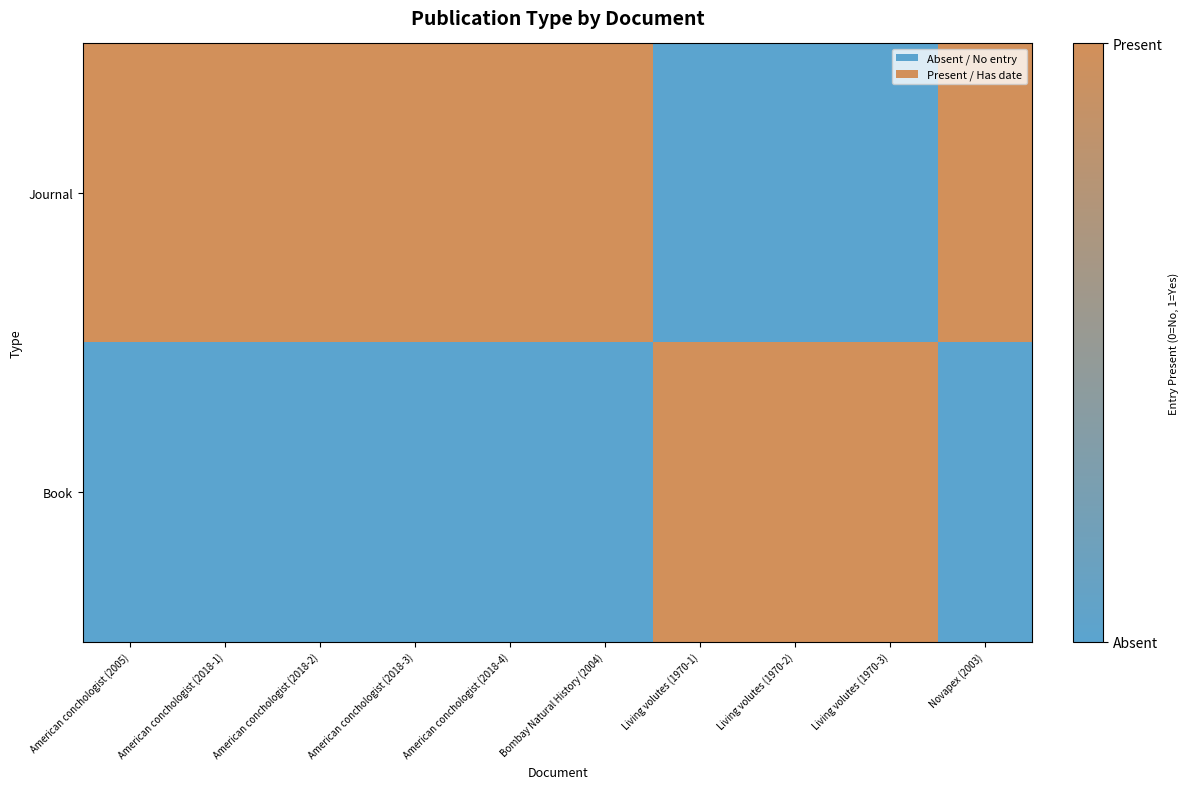

What is the difference between the highest and lowest values at Living volutes (1970-3)?

1